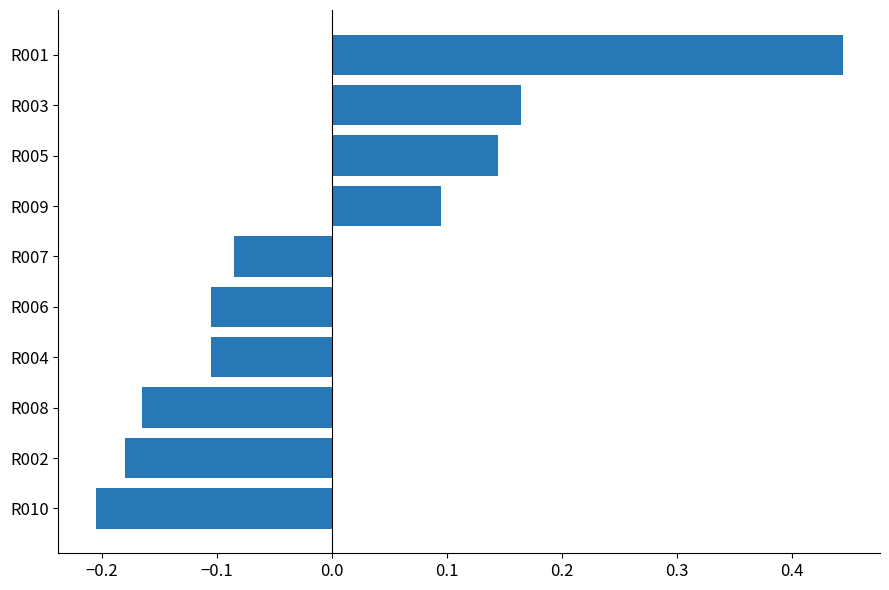

At which category does the chart reach its minimum across all series?

R010